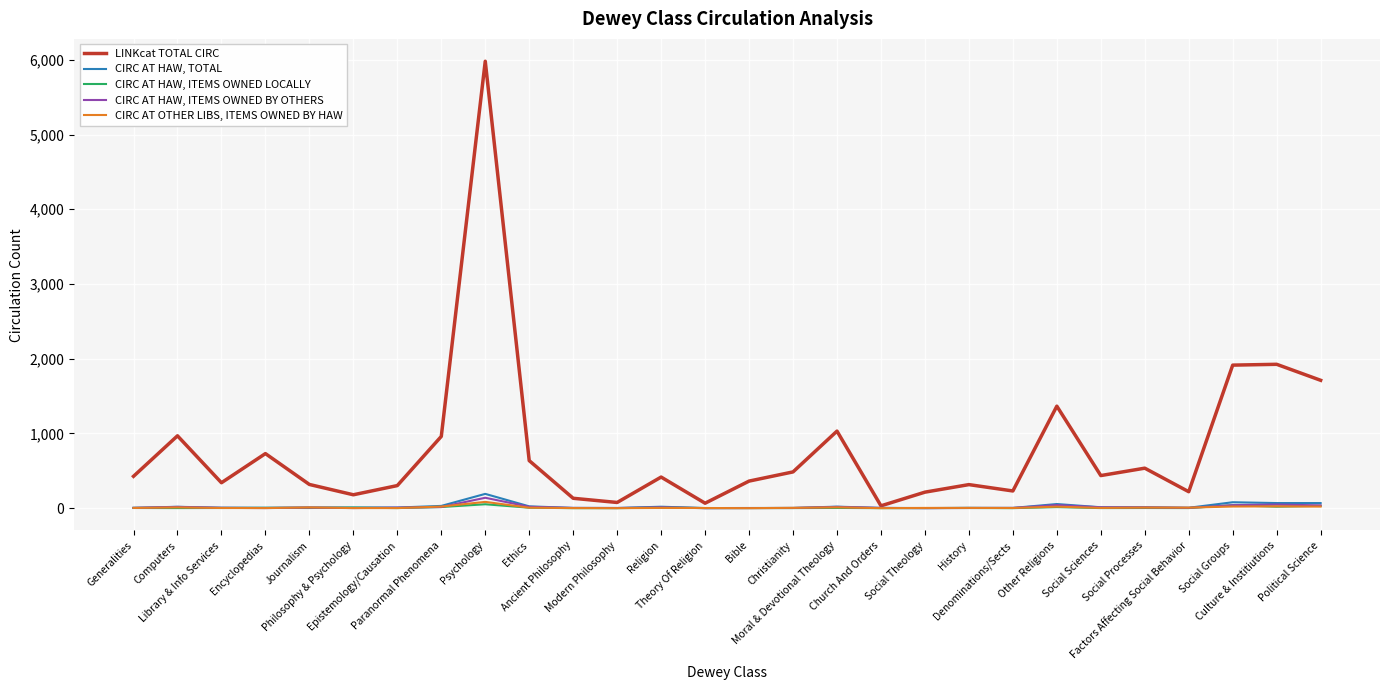

How many lines are shown in the chart?

5